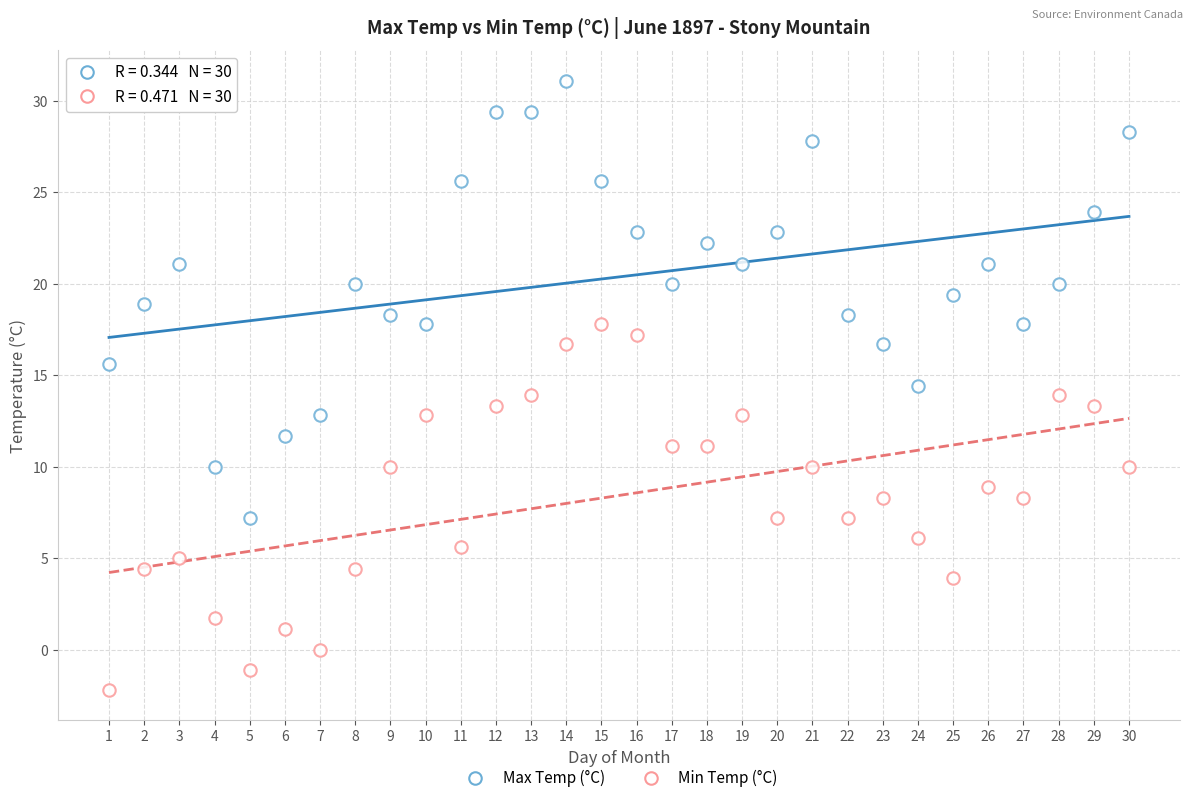

How many data points are displayed?

60